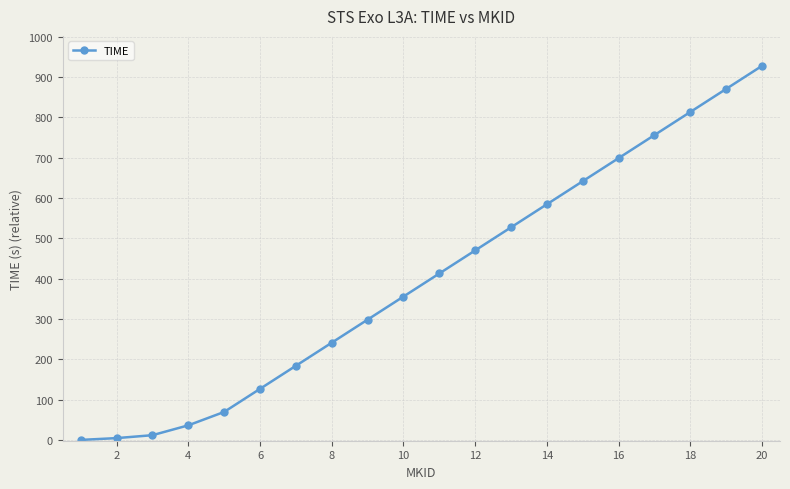

What is the maximum value shown in the chart?

928.1